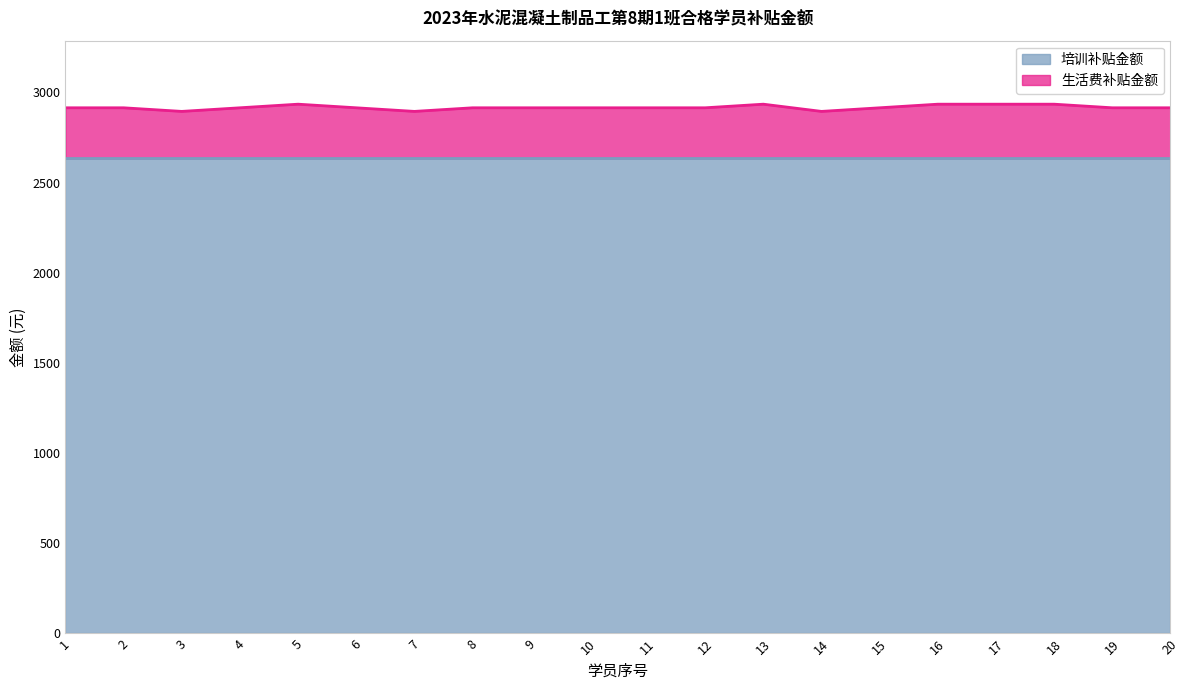

What is the sum of all values?

58340